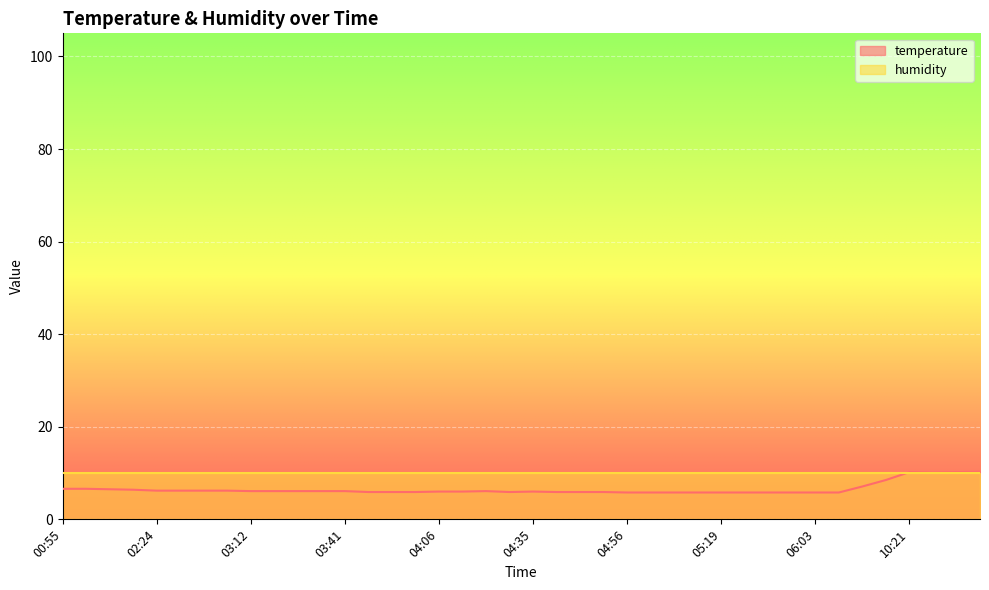

Rank the categories by value from lowest to highest.

04:56, 05:03, 05:13, 05:16, 05:19, 05:37, 05:54, 05:57, 06:03, 06:13, 03:47, 04:00, 04:03, 04:28, 04:43, 04:46, 04:49, 04:06, 04:12, 04:35, 03:12, 03:15, 03:24, 03:38, 03:41, 04:19, 02:24, 02:49, 02:53, 03:09, 02:07, 01:40, 00:55, 00:58, 08:11, 09:10, 10:38, 10:21, 11:06, 11:08